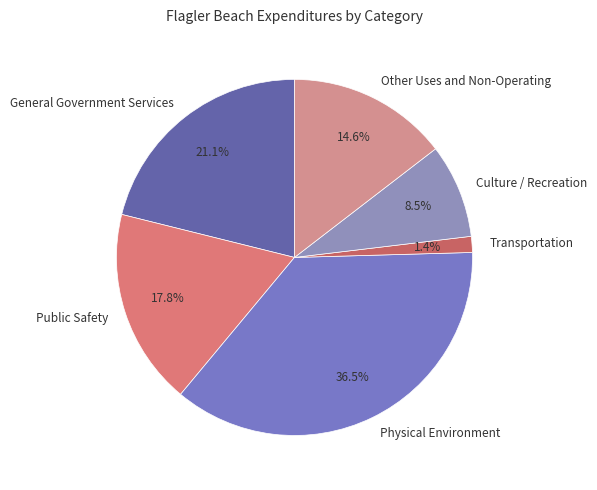

Combined, do Physical Environment and Culture / Recreation account for over 50%?

No